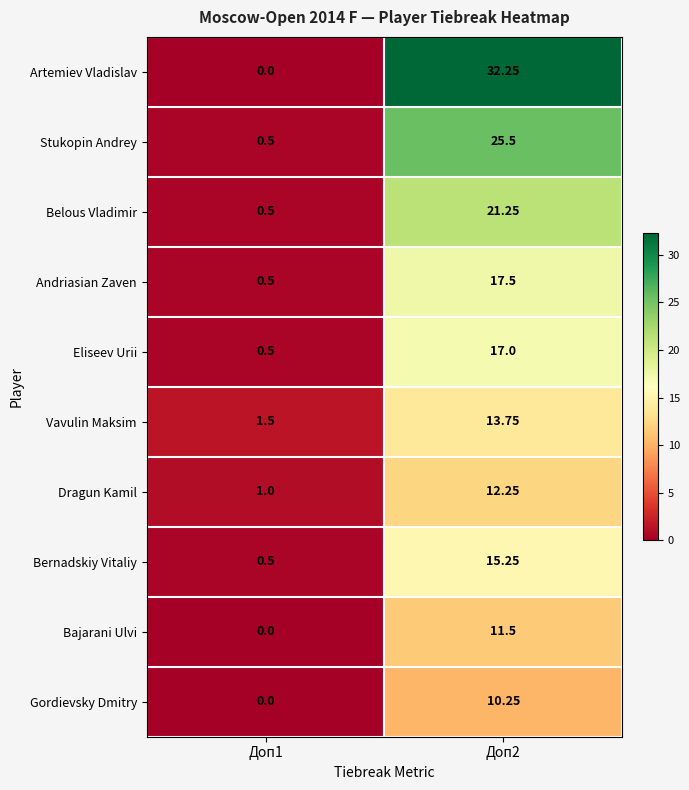

Which series changed the most between Доп1 and Доп2?

Artemiev Vladislav